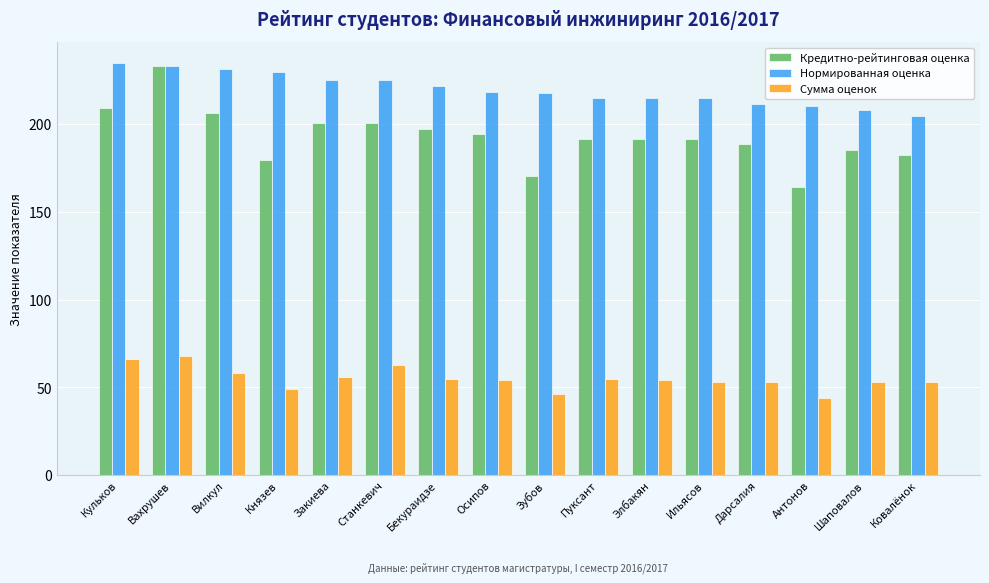

Rank the series at Вилкул from highest to lowest value.

Нормированная оценка, Кредитно-рейтинговая оценка, Сумма оценок